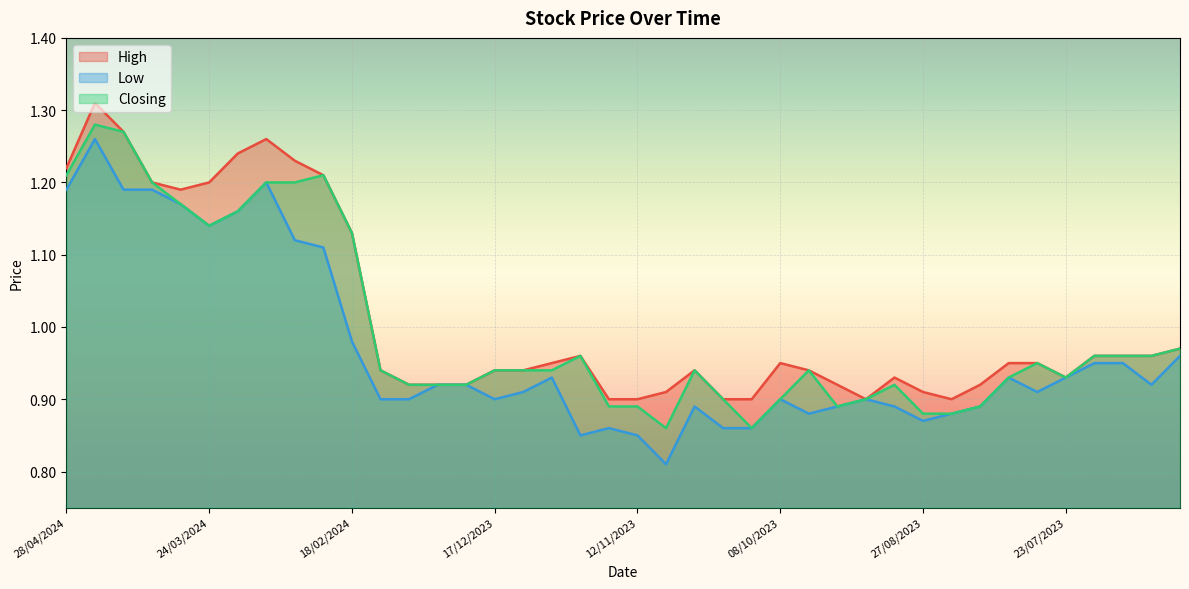

What is the difference between the maximum and minimum values in the Low series?

0.4